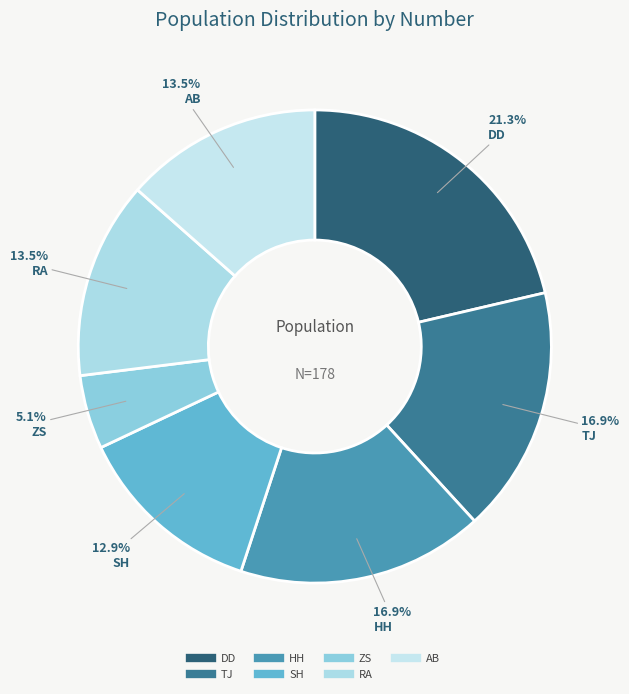

Between HH and TJ, which is larger?

HH